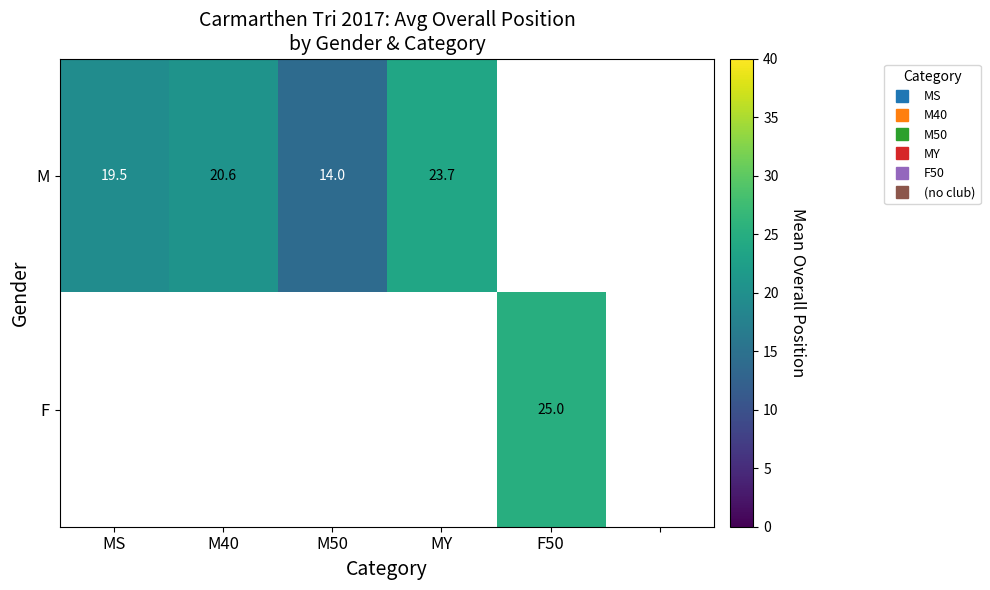

Which series has the widest spread of values?

M